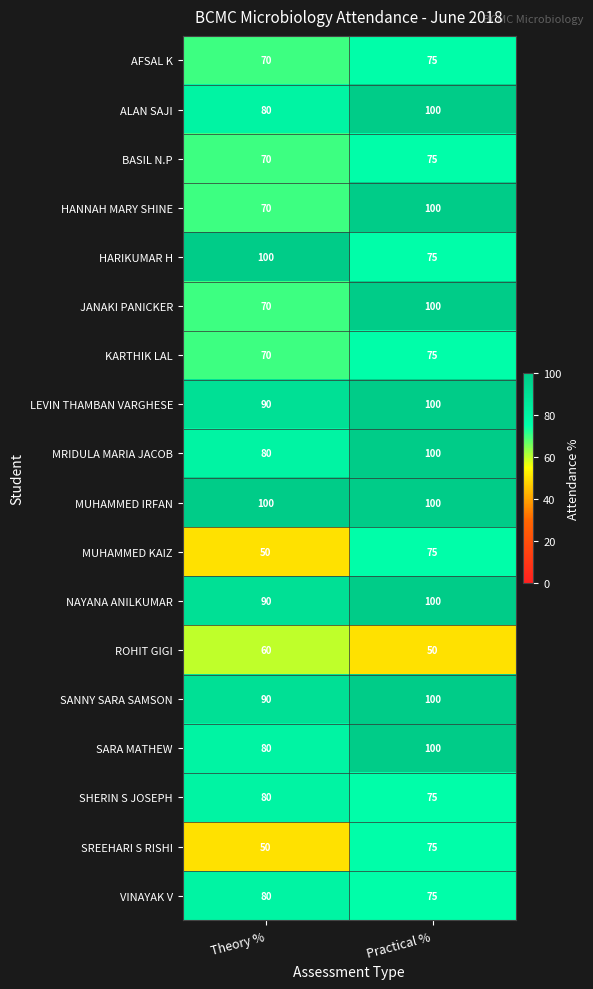

What is the spread (max minus min) of values at Theory %?

50